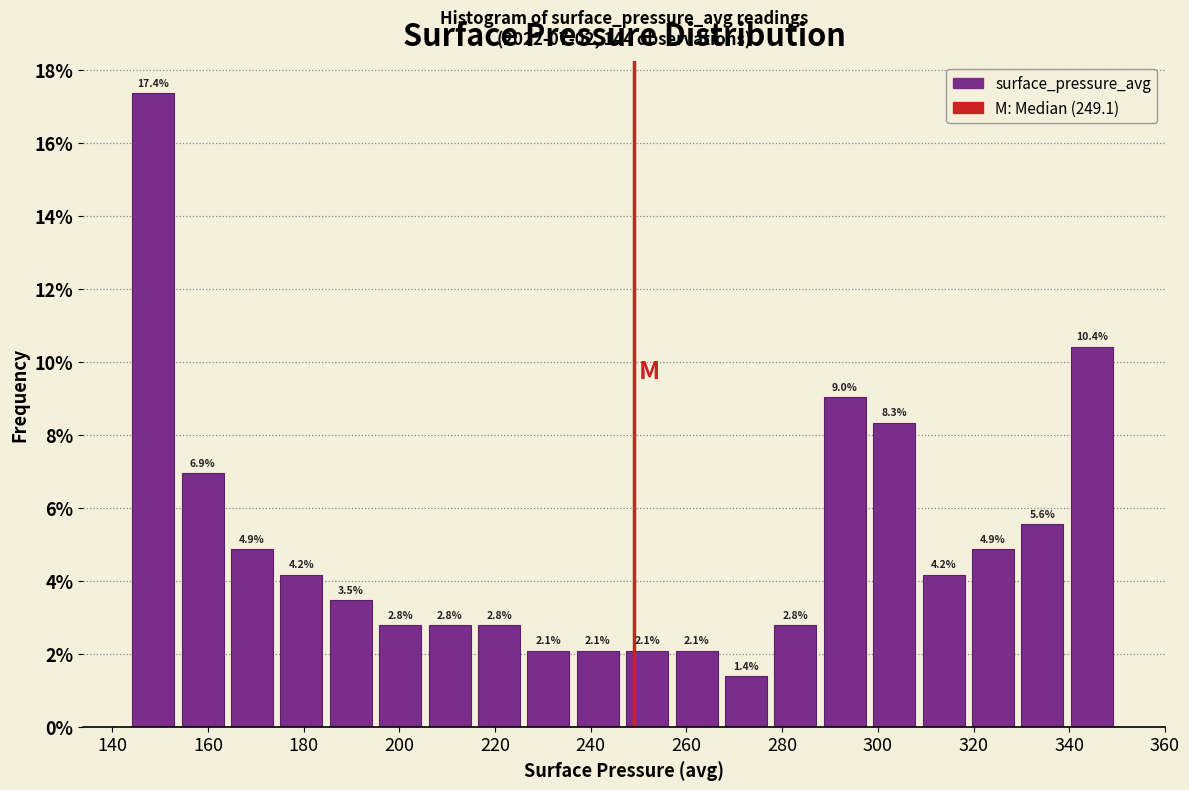

Over which range of the x-axis is the bar tallest?

144 to 154